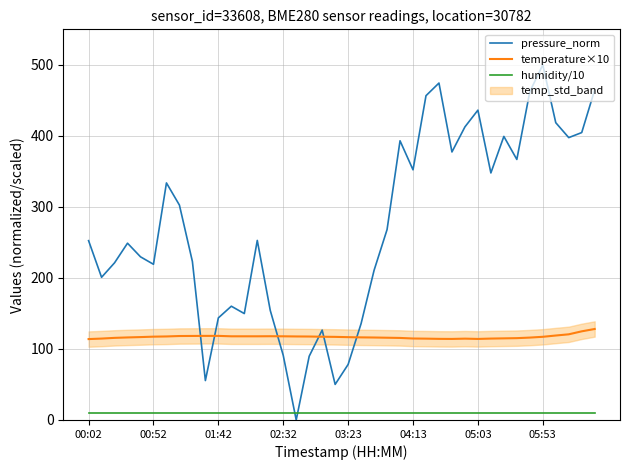

Is it true that temperature×10 equals 128.1 at 39?

True